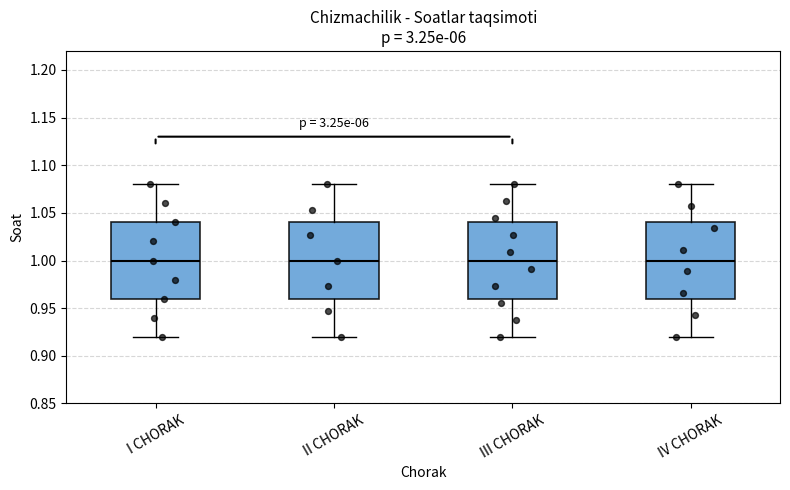

Reading left to right, transcribe this box plot: for each box, give where its median line is, the range the box spans, and where its two whiskers end, as read against the y-axis. The values are not printed on the chart, so give them approximately, as read against the axis.

I CHORAK: median 1.00, box 0.96 to 1.04, whiskers 0.92 to 1.08
II CHORAK: median 1.00, box 0.96 to 1.04, whiskers 0.92 to 1.08
III CHORAK: median 1.00, box 0.96 to 1.04, whiskers 0.92 to 1.08
IV CHORAK: median 1.00, box 0.96 to 1.04, whiskers 0.92 to 1.08